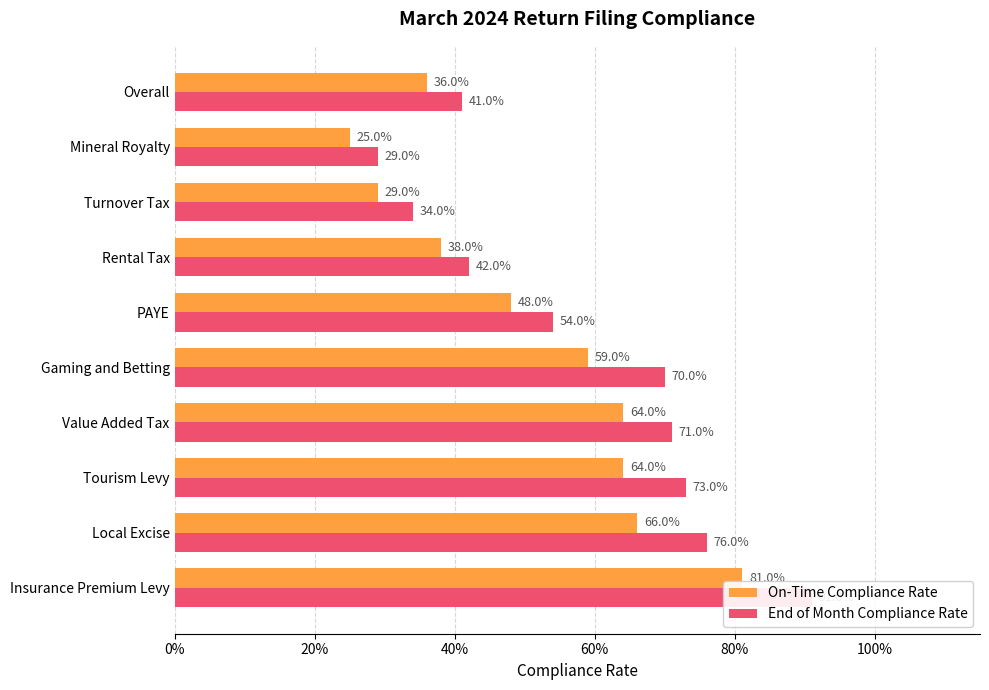

What is the difference between the maximum and minimum values in the On-Time Compliance Rate series?

0.6